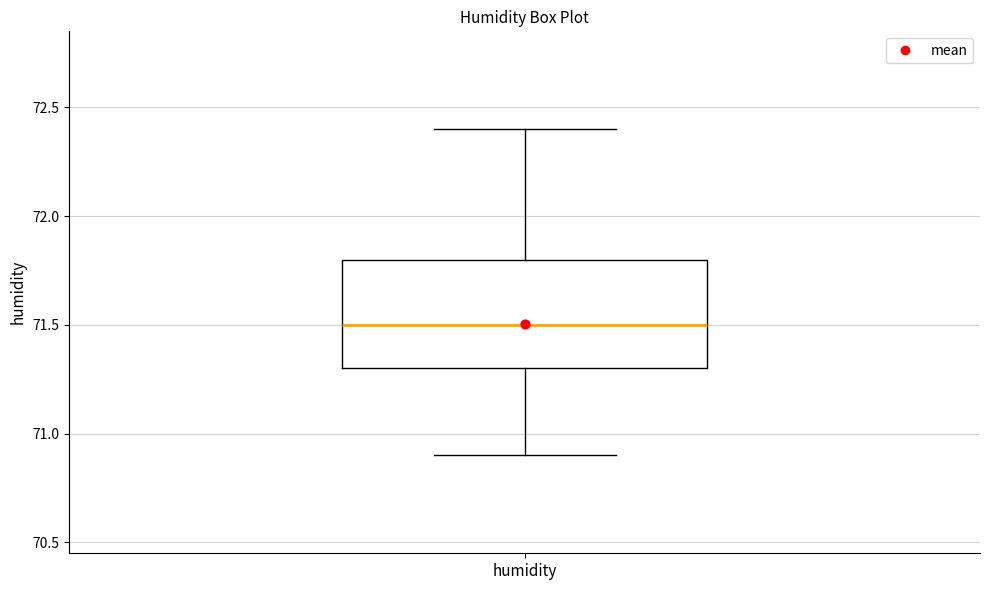

Read this box plot against the y-axis: the position of the median line, the range covered by the box, and the ends of both whiskers. The values are not printed on the chart, so give them approximately, as read against the axis.

median 71.5, box 71.3 to 71.8, whiskers 70.9 to 72.4